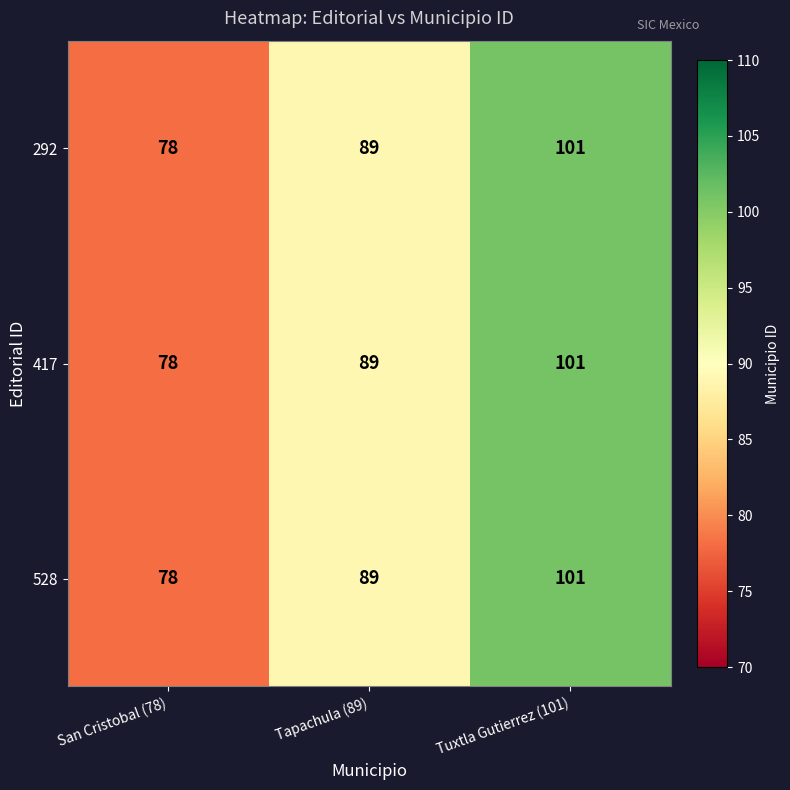

At which label is 417 closest to 89?

Tapachula (89)